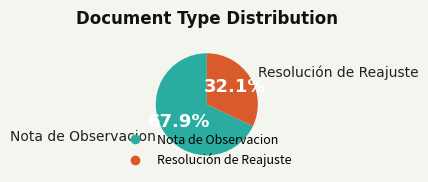

Does any single category account for the majority?

Yes